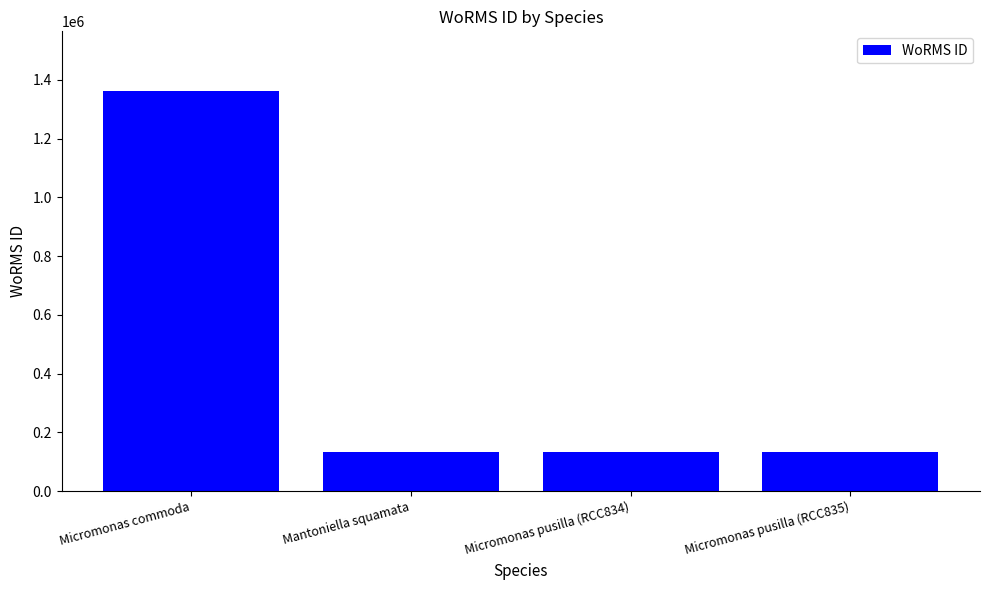

What is the change in value from Micromonas commoda to Micromonas pusilla (RCC835)?

-1226610